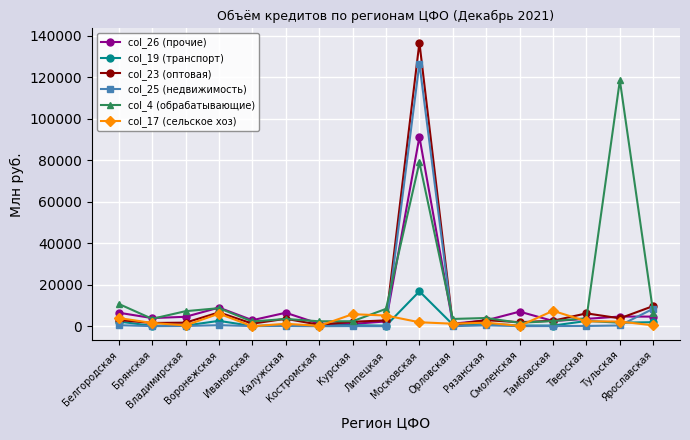

How many lines are shown in the chart?

6